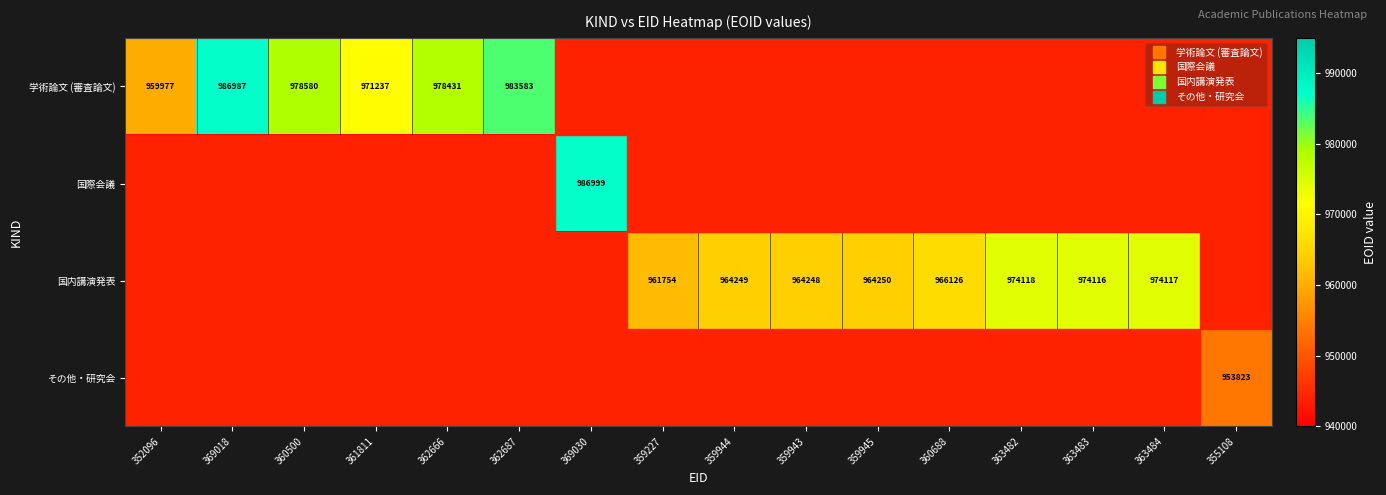

List the labels in order of 国際会議 value, smallest first.

352096, 369018, 360500, 361811, 362666, 362687, 359227, 359944, 359943, 359945, 360688, 363482, 363483, 363484, 355108, 369030